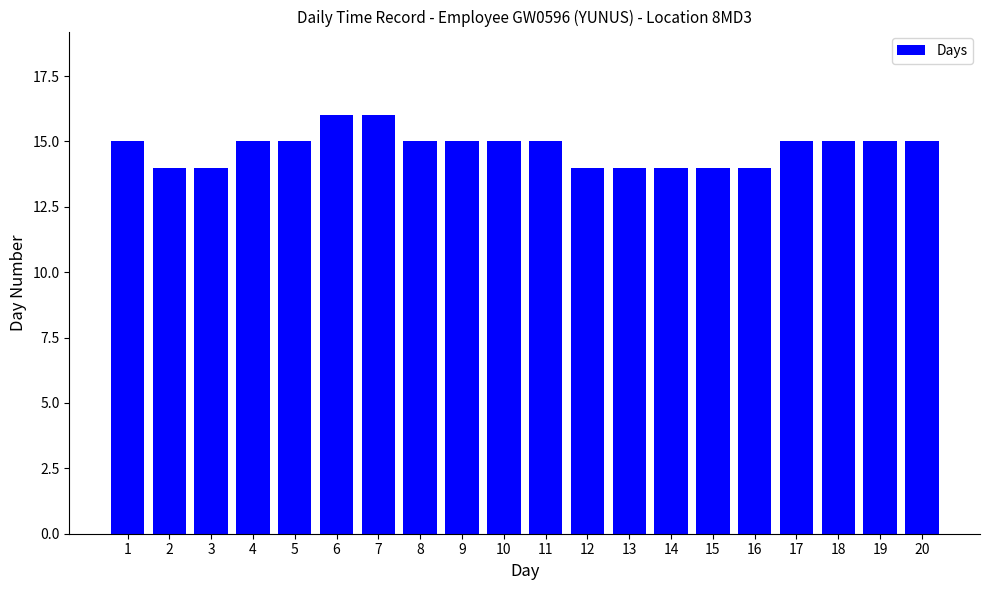

What is the ratio of the value at 18 to the value at 8?

1.0